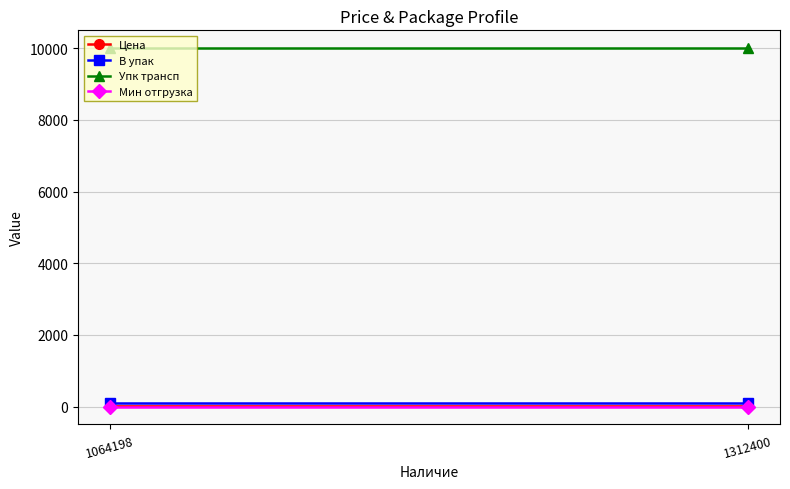

Reading left to right, transcribe all the data shown in this chart.

Цена: 5.6	5.2
В упак: 100.0	100.0
Упк трансп: 10000.0	10000.0
Мин отгрузка: 1.0	1.0